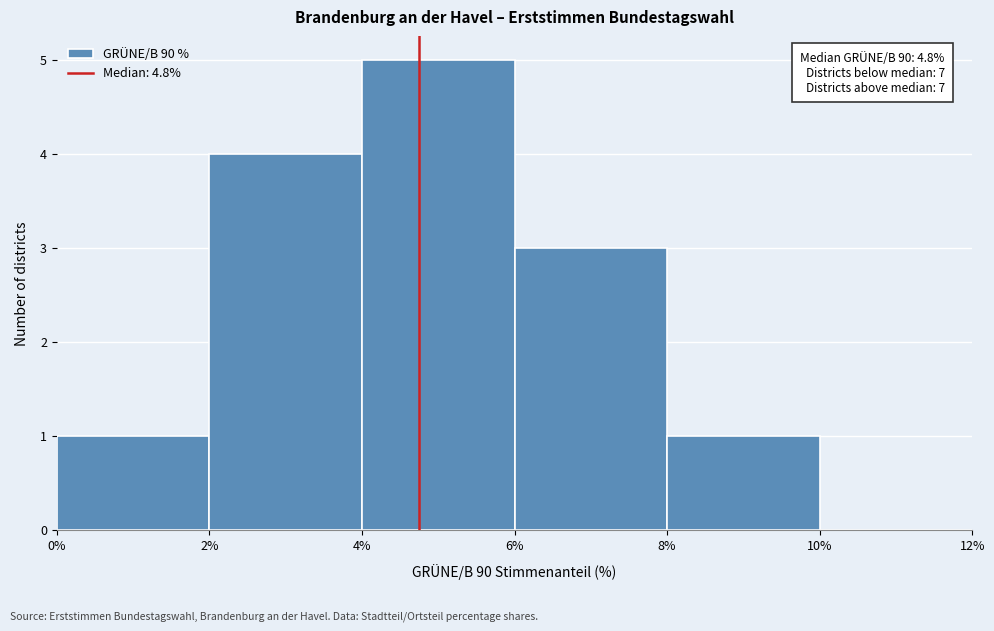

Which range on the x-axis has the tallest bar?

4% to 6%